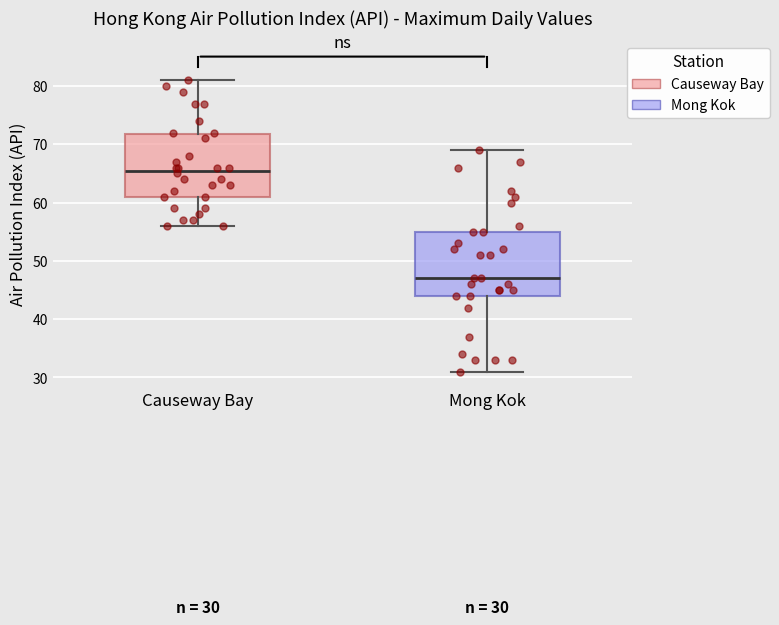

Which box's median line is the highest?

Causeway Bay